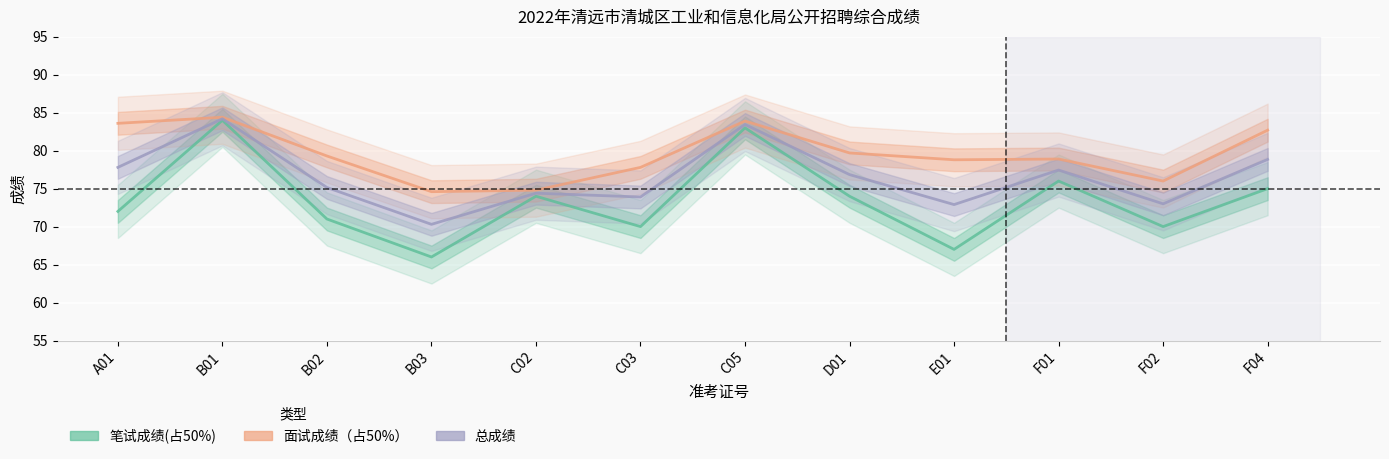

What is the lowest value of the 笔试成绩(占50%) series?

66.0